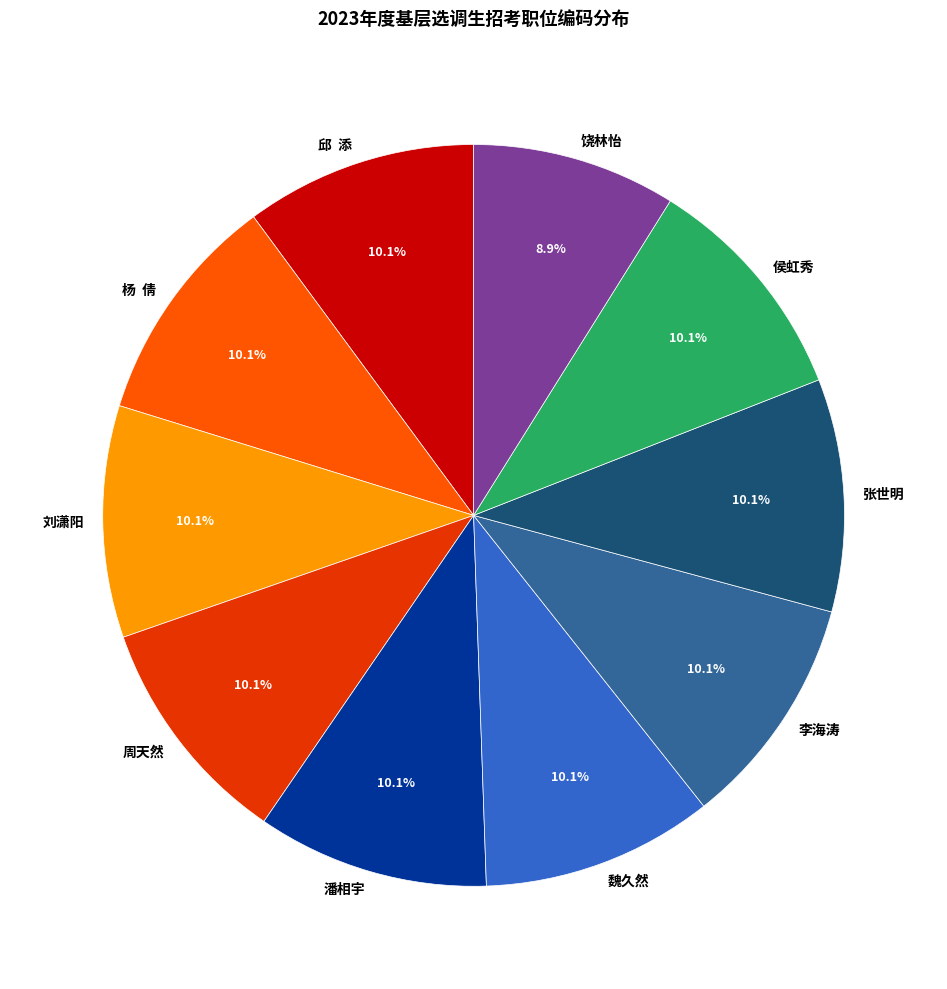

To the nearest percent, what is the average slice percentage?

10%